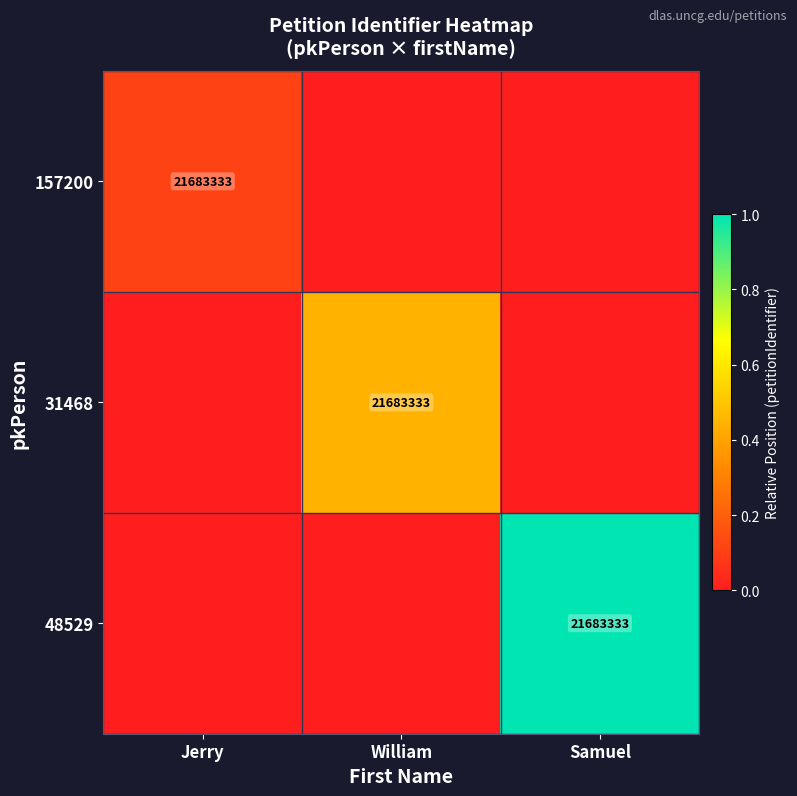

How many series are shown in this chart?

3